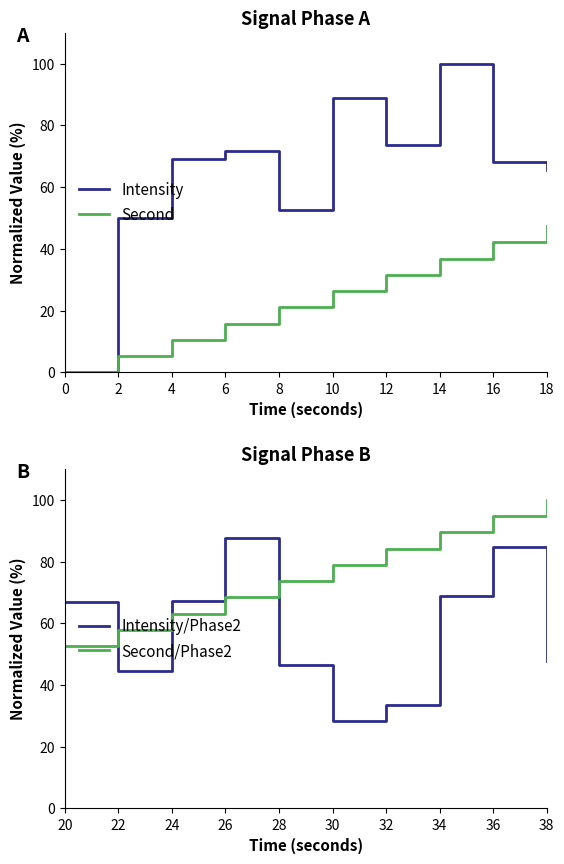

What is the sum of all Intensity/Phase2 values?

576.0